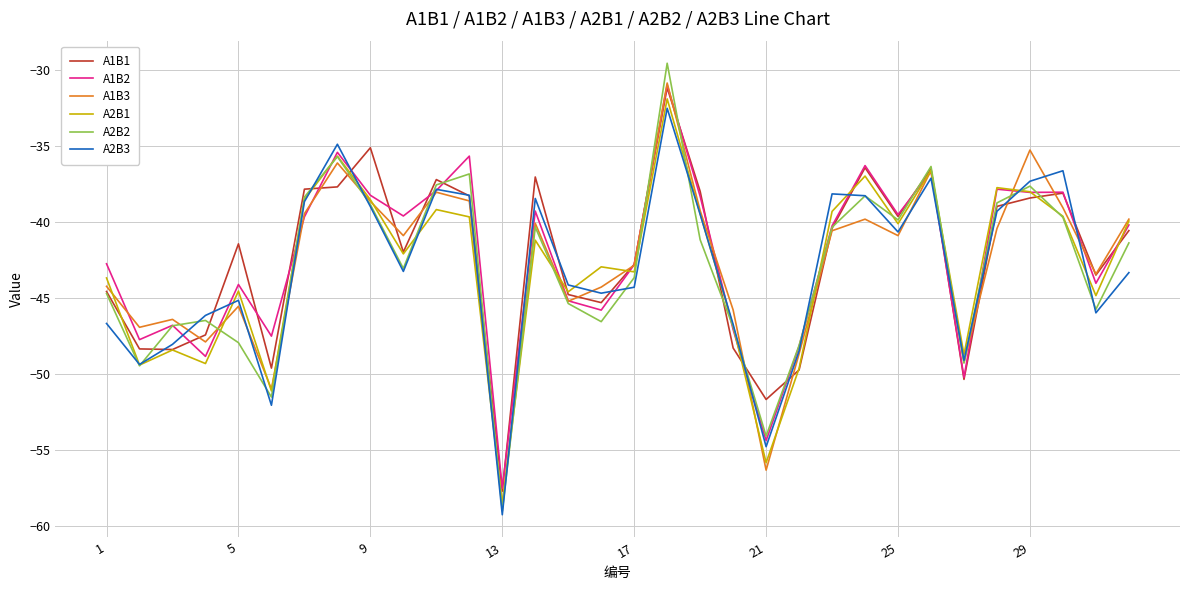

What is the greatest value displayed?

-29.6